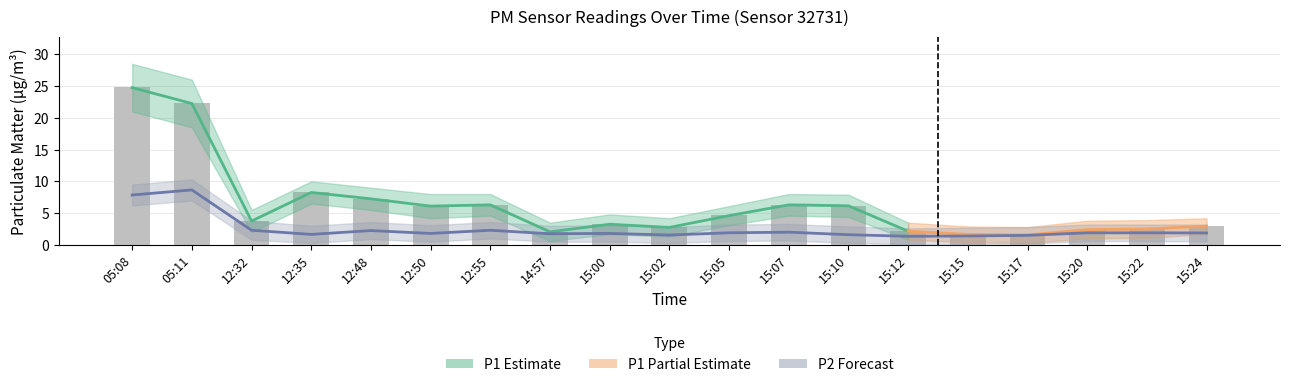

Which series has the widest spread of values?

P1